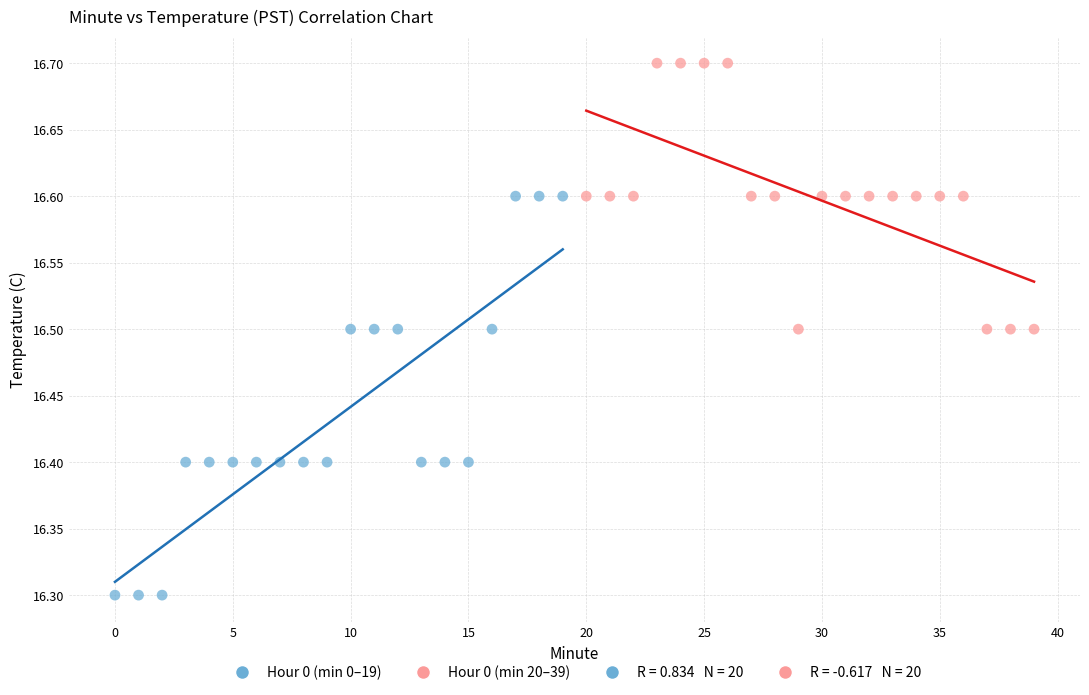

Which series contains the highest Y value?

Hour 0 (min 20–39)